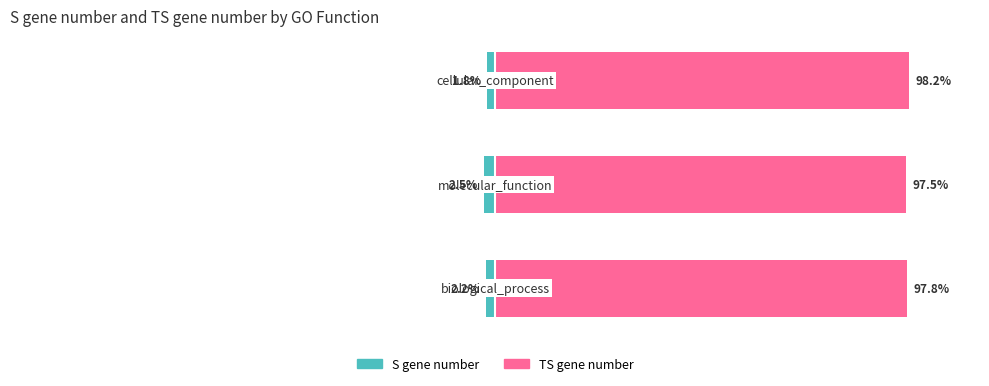

Which series has the widest spread of values?

S gene number